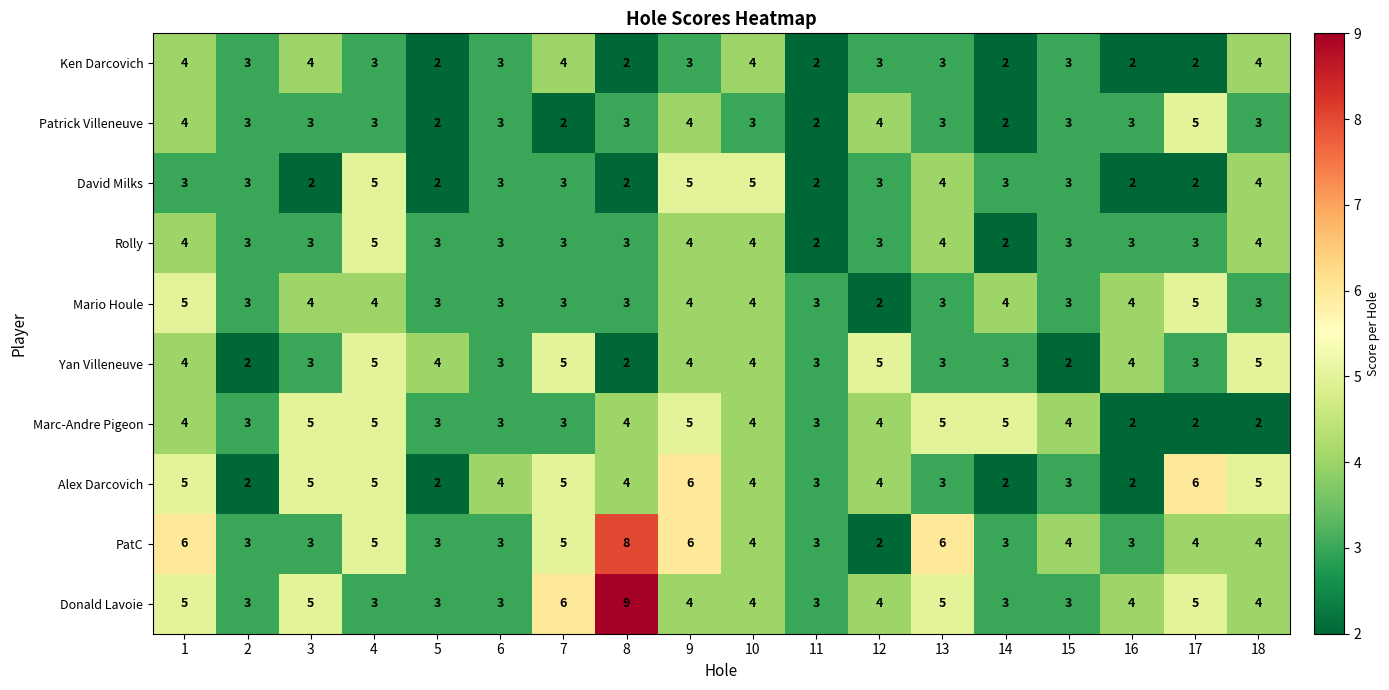

Which label corresponds to the largest value in the chart?

8